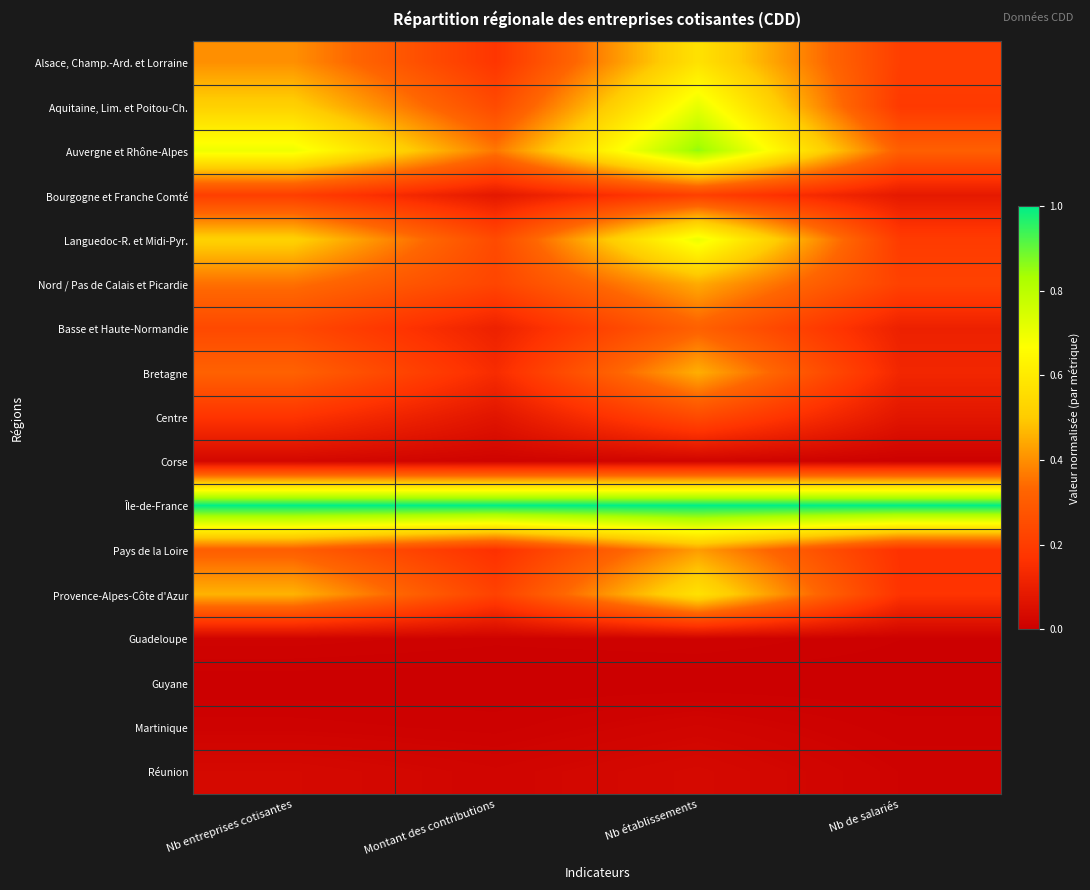

Rank the series by their maximum value, from highest to lowest.

Île-de-France, Auvergne et Rhône-Alpes, Aquitaine, Lim. et Poitou-Ch., Languedoc-R. et Midi-Pyr., Alsace, Champ.-Ard. et Lorraine, Provence-Alpes-Côte d'Azur, Bretagne, Nord / Pas de Calais et Picardie, Pays de la Loire, Basse et Haute-Normandie, Centre, Bourgogne et Franche Comté, Réunion, Corse, Martinique, Guadeloupe, Guyane